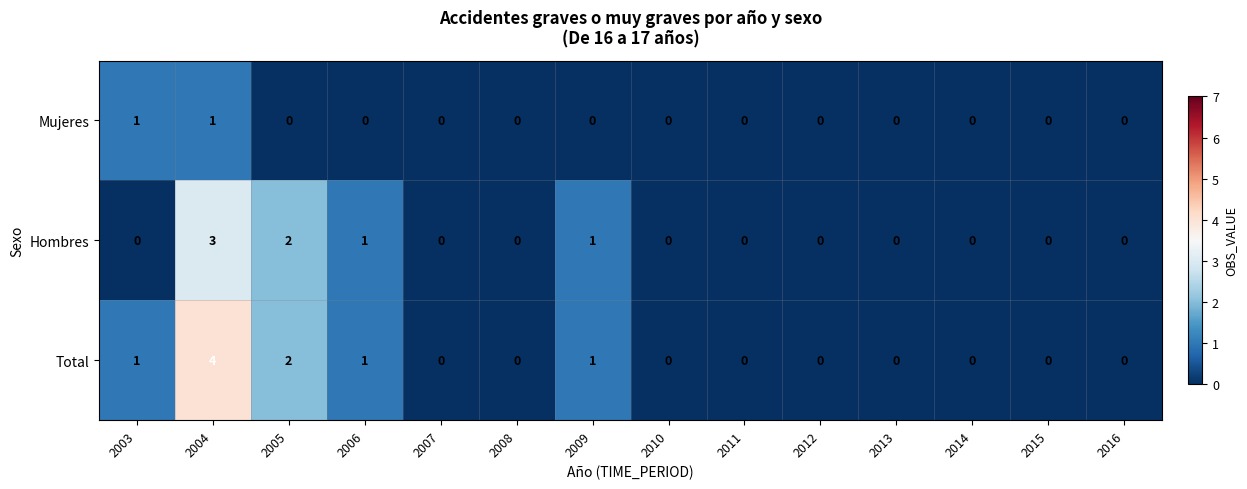

At which category is the sum across all series the highest?

2004